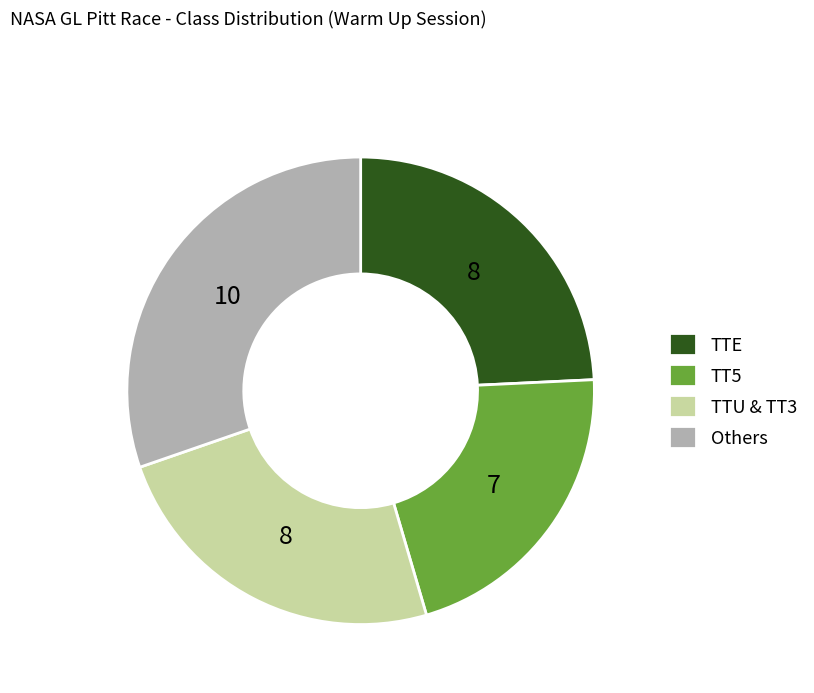

What is the largest slice in the pie chart?

Others